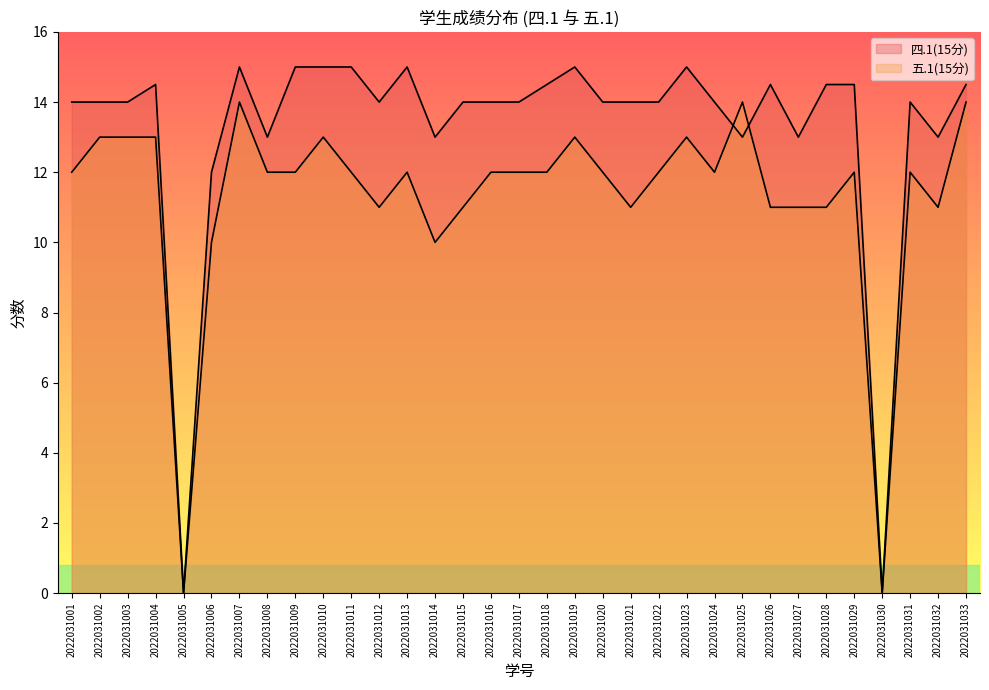

At which category does 五.1(15分) reach its first local peak?

2022031007